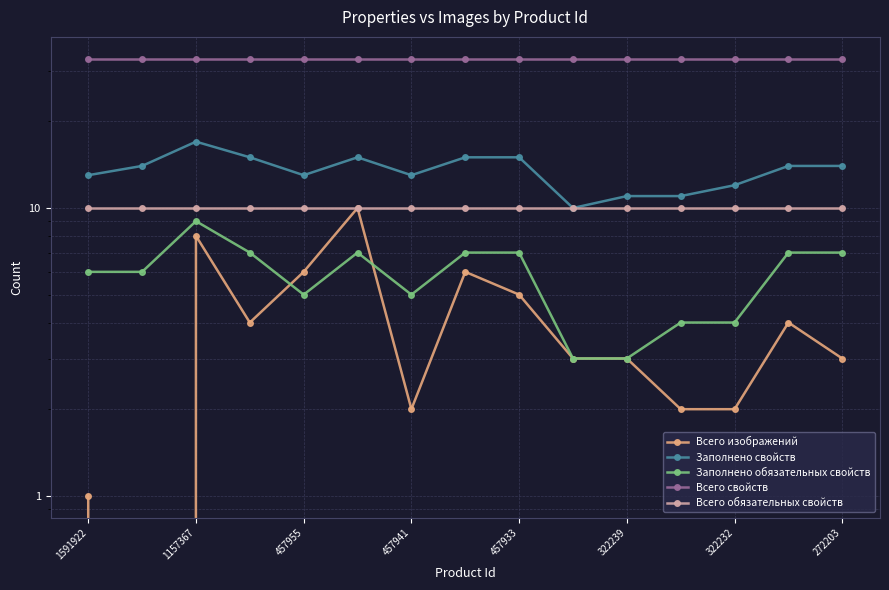

What is the sum of the Всего свойств values at 457955 and 322239?

66